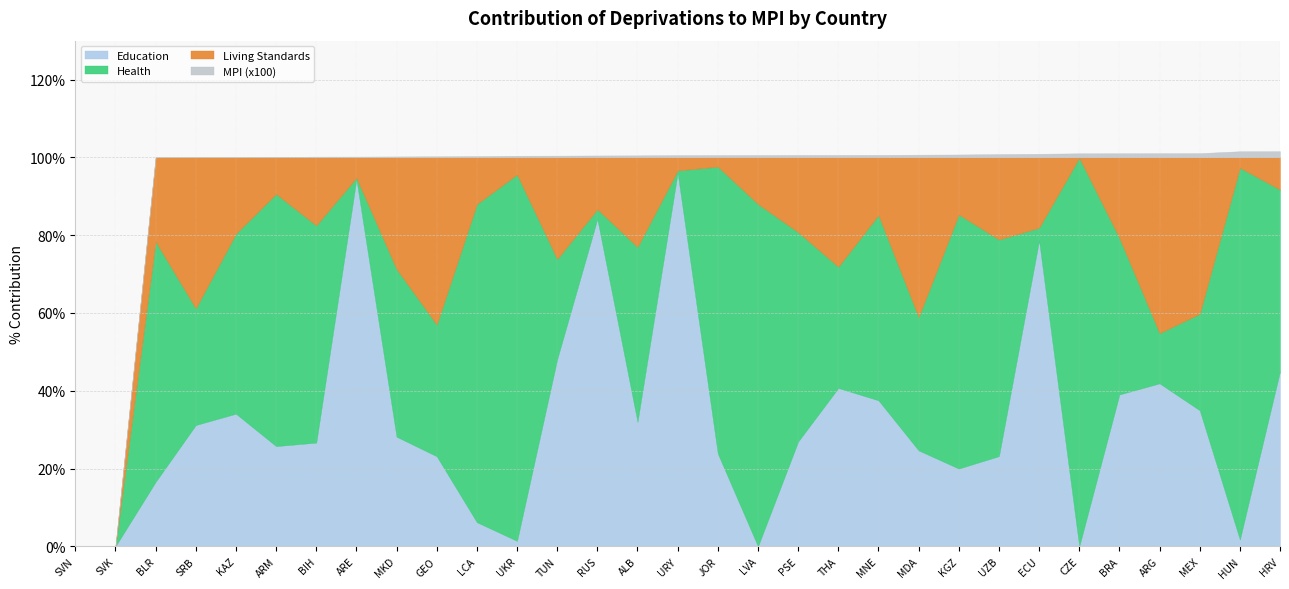

Reading left to right, extract all data points from this chart.

Education: SVN=0.0	SVK=0.0	BLR=16.6	SRB=31.2	KAZ=34.1	ARM=25.8	BIH=26.7	ARE=94.4	MKD=28.2	GEO=23.2	LCA=6.2	UKR=1.4	TUN=48.1	RUS=84.2	ALB=32.0	URY=96.0	JOR=23.9	LVA=0.0	PSE=26.9	THA=40.7	MNE=37.5	MDA=24.7	KGZ=20.0	UZB=23.2	ECU=78.6	CZE=0.0	BRA=39.0	ARG=41.9	MEX=35.0	HUN=1.8	HRV=45.0
Health: SVN=0.0	SVK=0.0	BLR=61.8	SRB=30.0	KAZ=46.3	ARM=64.8	BIH=55.8	ARE=0.4	MKD=43.1	GEO=33.8	LCA=81.8	UKR=94.2	TUN=25.7	RUS=2.5	ALB=44.9	URY=0.6	JOR=73.8	LVA=88.0	PSE=53.8	THA=31.2	MNE=47.6	MDA=34.3	KGZ=65.3	UZB=55.7	ECU=3.3	CZE=99.9	BRA=40.2	ARG=12.9	MEX=24.8	HUN=95.6	HRV=46.7
Living Standards: SVN=0.0	SVK=0.0	BLR=21.7	SRB=38.8	KAZ=19.6	ARM=9.4	BIH=17.5	ARE=5.2	MKD=28.7	GEO=43.0	LCA=12.0	UKR=4.4	TUN=26.2	RUS=13.3	ALB=23.0	URY=3.4	JOR=2.4	LVA=12.0	PSE=19.2	THA=28.1	MNE=14.9	MDA=41.1	KGZ=14.7	UZB=21.1	ECU=18.1	CZE=0.1	BRA=20.7	ARG=45.2	MEX=40.2	HUN=2.7	HRV=8.3
MPI (x100): SVN=0.0	SVK=0.0	BLR=0.0	SRB=0.0	KAZ=0.1	ARM=0.1	BIH=0.2	ARE=0.2	MKD=0.2	GEO=0.3	LCA=0.3	UKR=0.4	TUN=0.4	RUS=0.5	ALB=0.5	URY=0.6	JOR=0.6	LVA=0.6	PSE=0.6	THA=0.6	MNE=0.6	MDA=0.7	KGZ=0.7	UZB=0.8	ECU=0.9	CZE=1.0	BRA=1.1	ARG=1.1	MEX=1.1	HUN=1.6	HRV=1.6